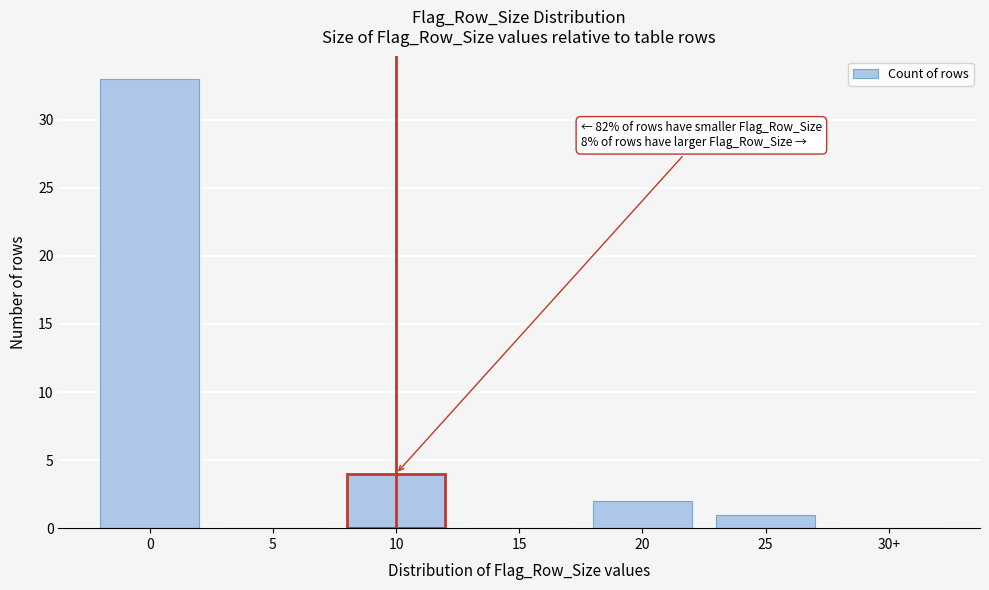

Reading left to right, transcribe all the data shown in this chart.

0=33	5=0	10=4	15=0	20=2	25=1	30+=0